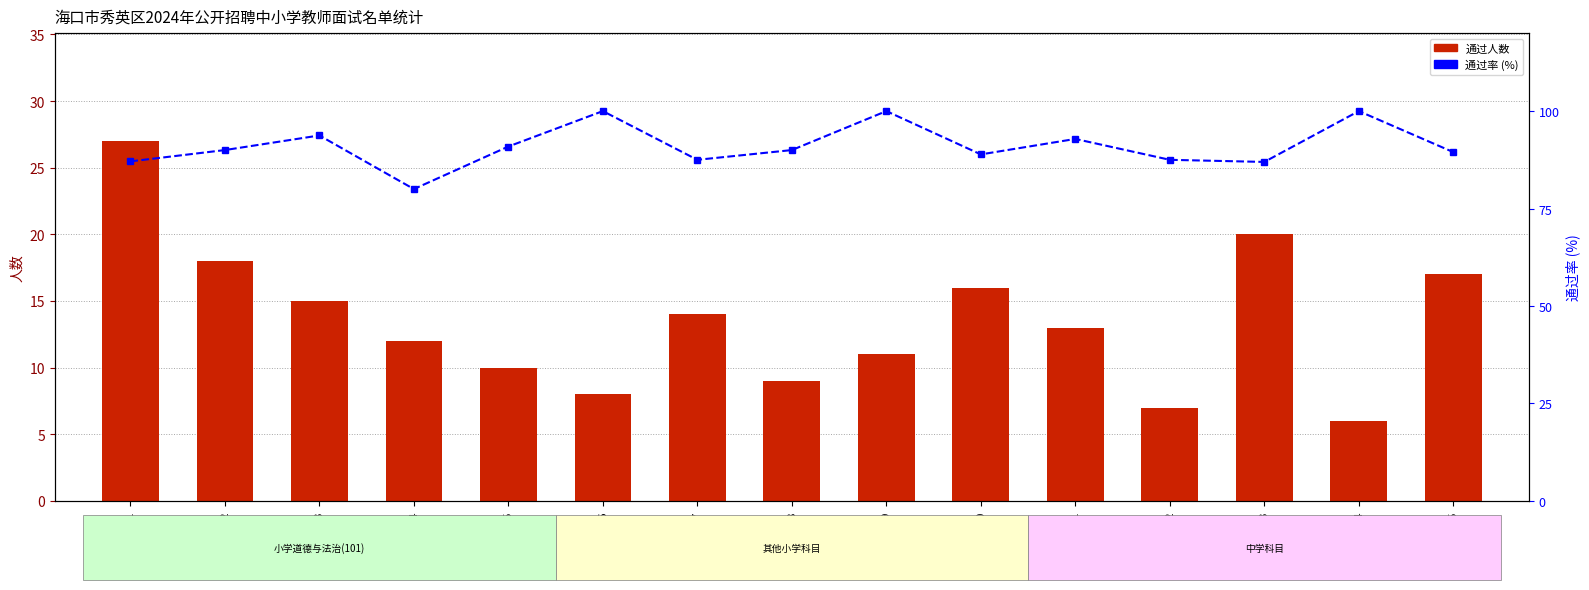

What is the difference between the 通过率 (%) values at 110 and 111?

4.0